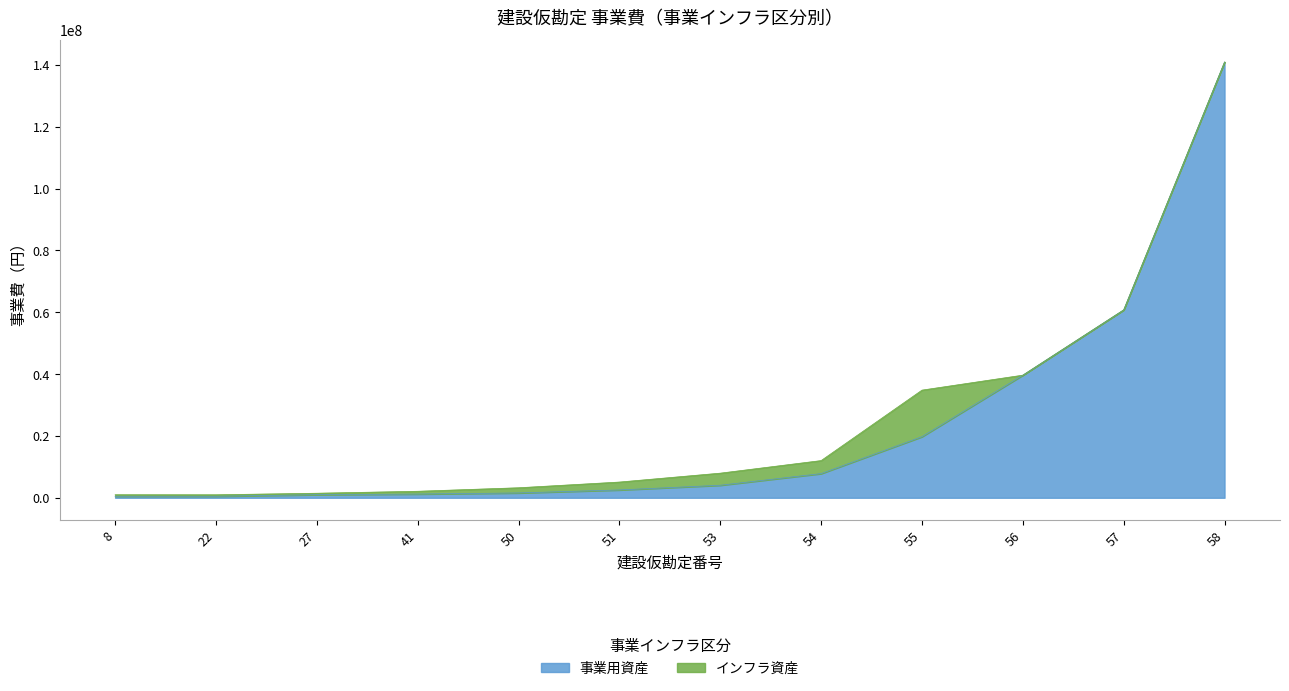

List the labels in order of value, largest first.

58, 57, 56, 55, 54, 53, 51, 50, 41, 27, 8, 22